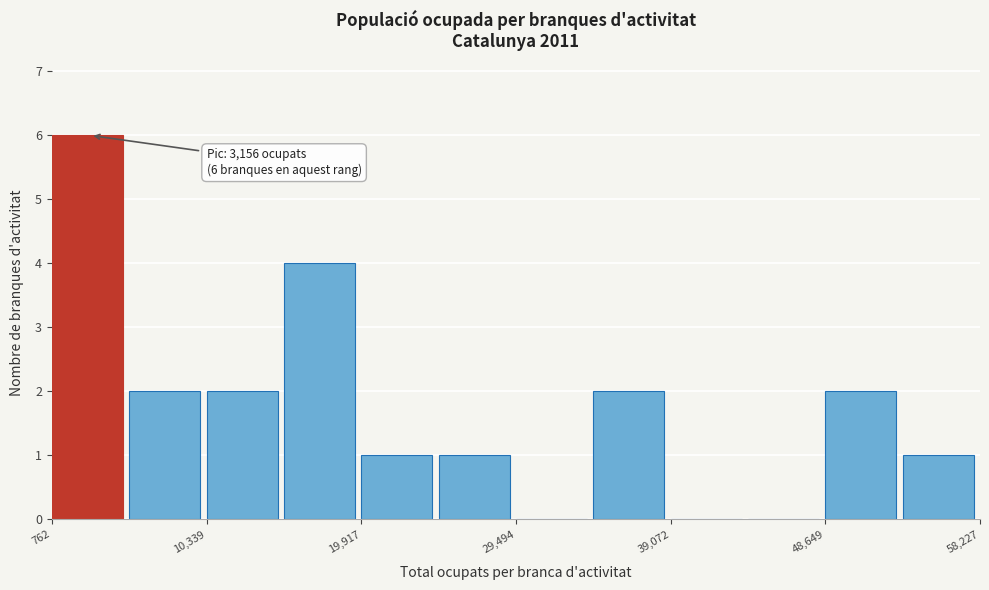

Over which range of the x-axis is the bar tallest?

1000 to 6000